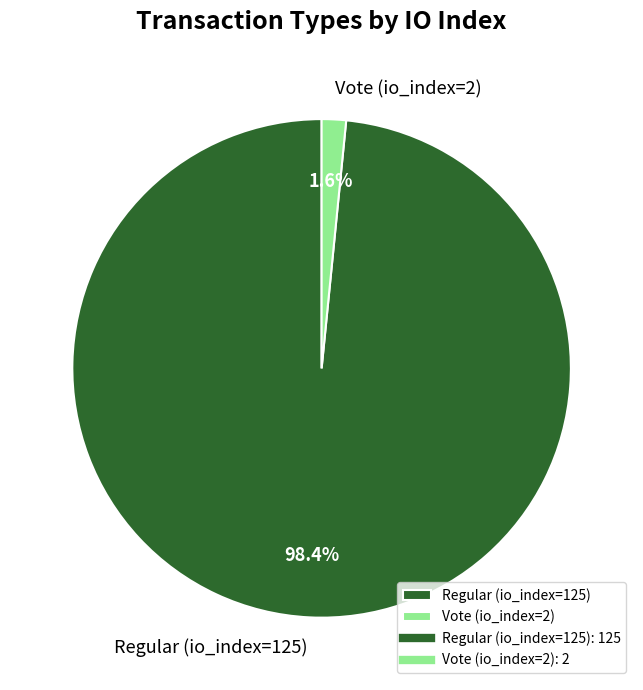

How many slices are in this pie chart?

2